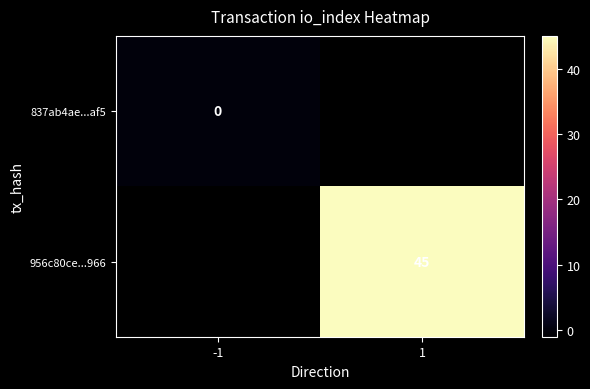

At how many categories does at least one series exceed 4?

1